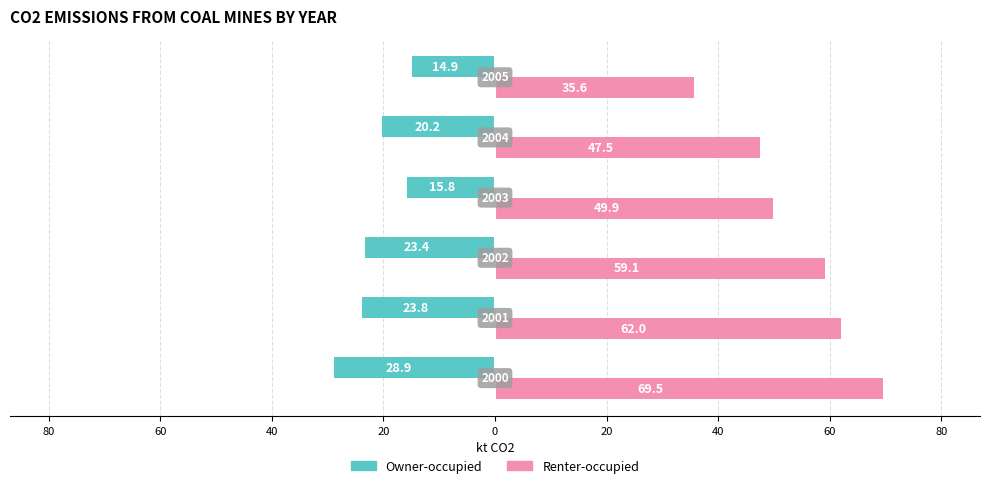

Reading right to left, transcribe all the data shown in this chart.

Owner-occupied: -14.9	-20.2	-15.8	-23.4	-23.8	-28.9
Renter-occupied: 35.6	47.5	49.9	59.1	62.0	69.5